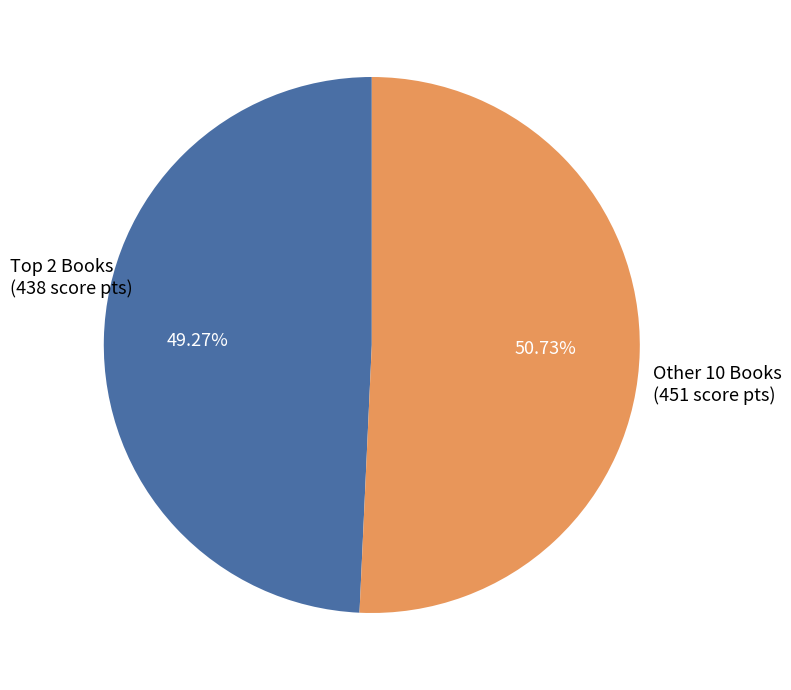

Does any single category account for the majority?

Yes